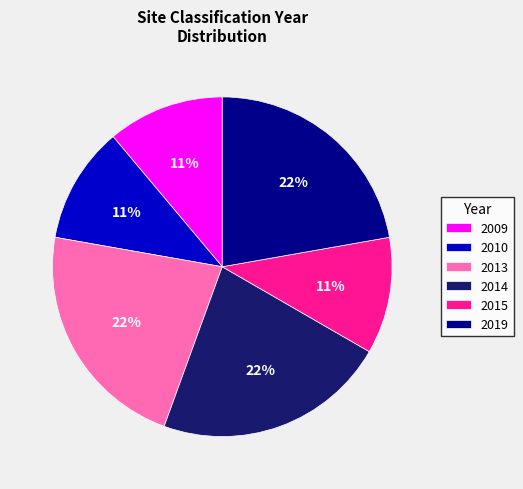

What percentage is the 2013 slice, to the nearest percent?

22%